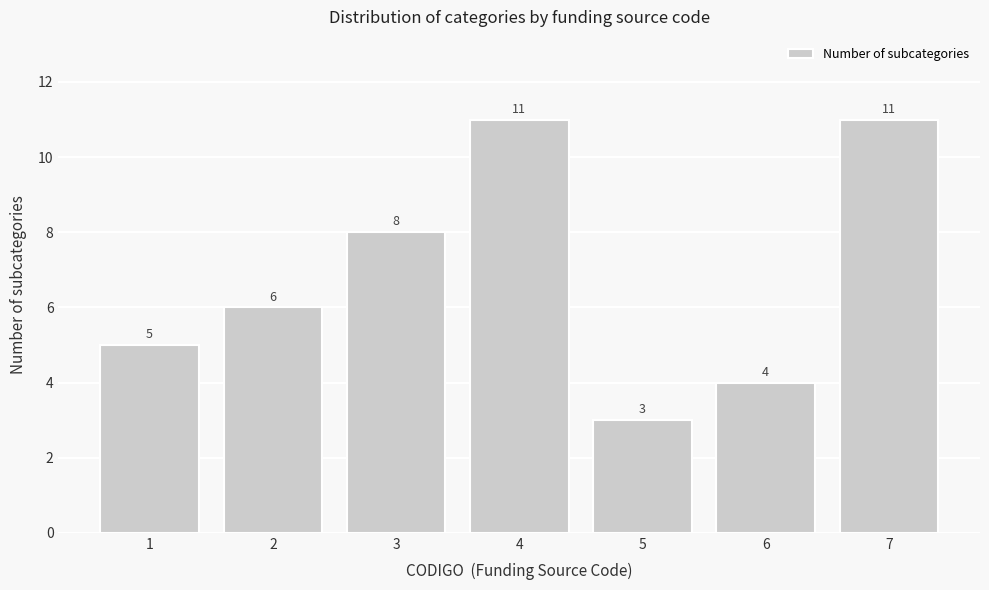

Reading left to right, what are all the values shown in this chart?

1=5	2=6	3=8	4=11	5=3	6=4	7=11